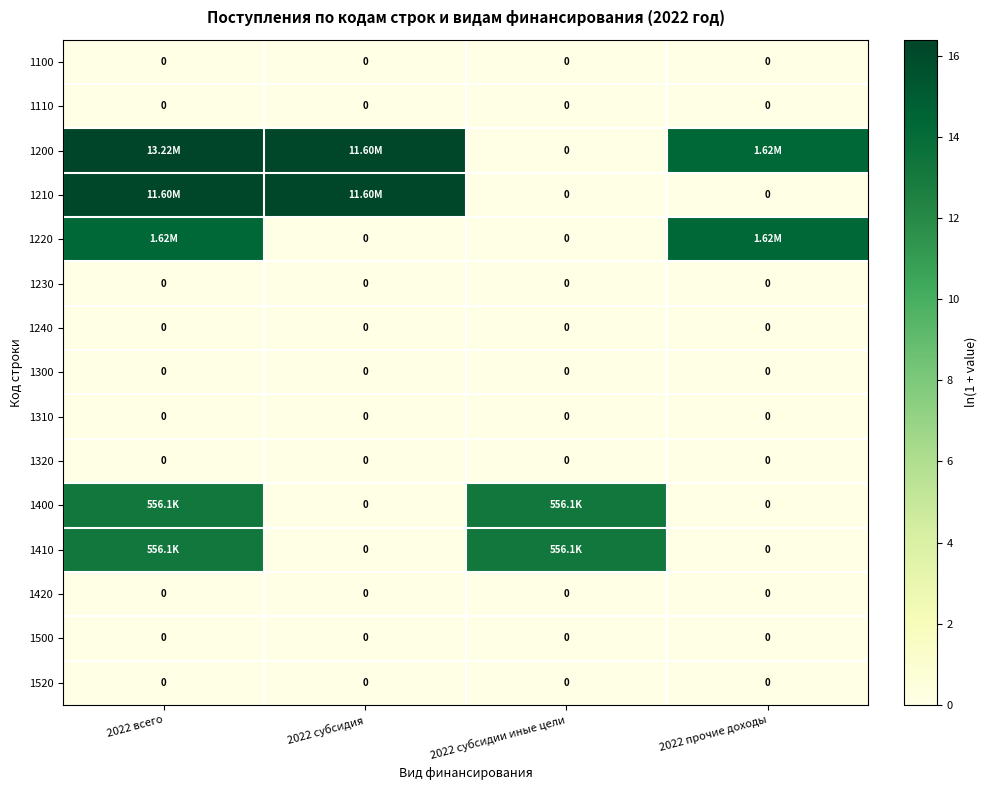

Between 2022 всего and 2022 субсидия, which is larger?

2022 всего